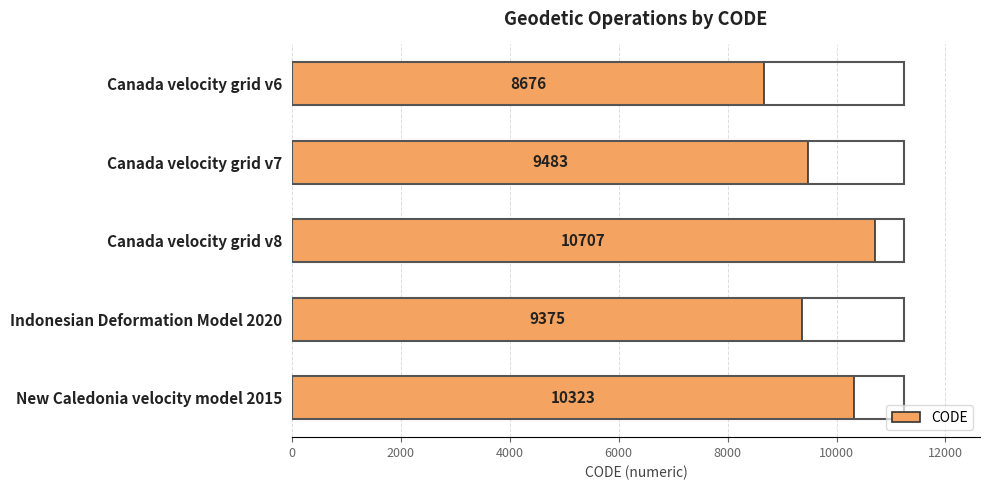

Rank the categories by value from highest to lowest.

Canada velocity grid v8, New Caledonia velocity model 2015, Canada velocity grid v7, Indonesian Deformation Model 2020, Canada velocity grid v6